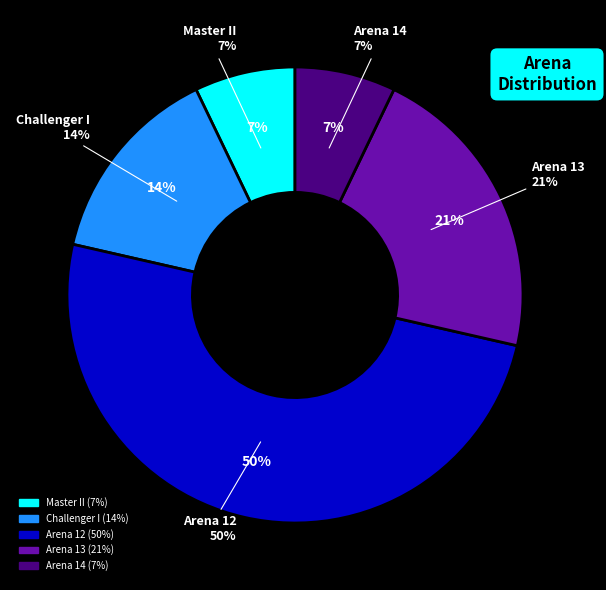

Count the number of slices in the pie.

5